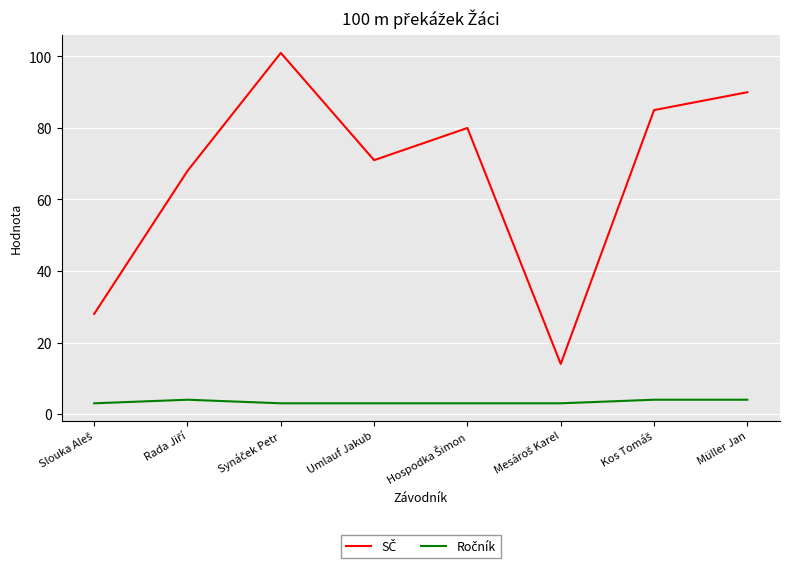

What is the minimum value shown in the chart?

3